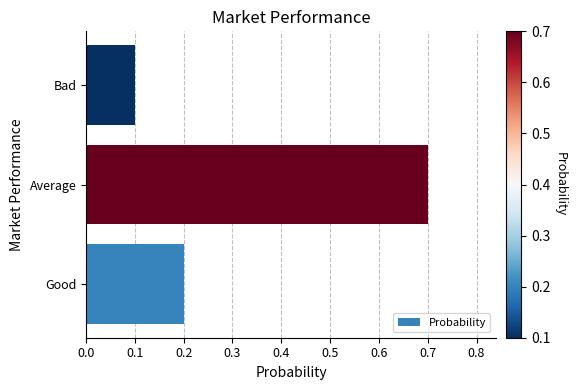

Are the bars horizontal?

Yes